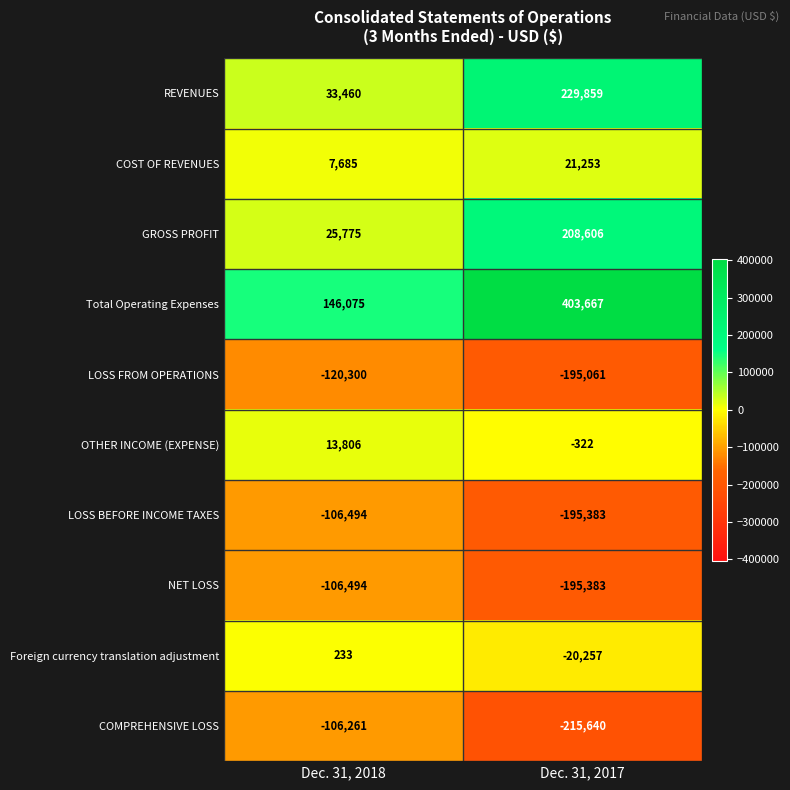

How many categories are shown in the chart?

2